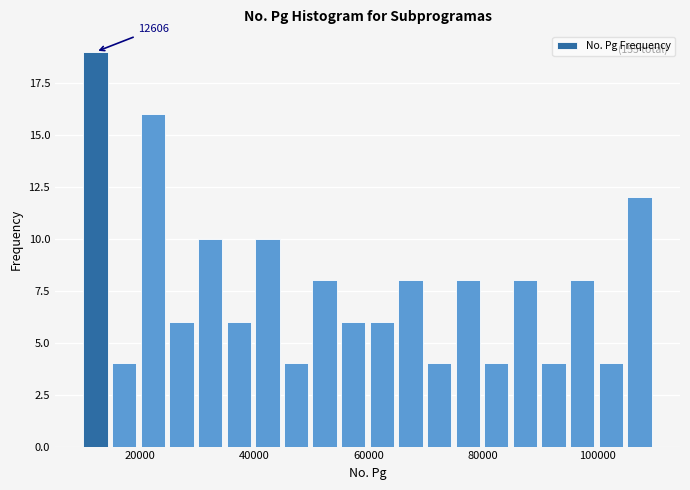

Around what value on the x-axis is the tallest bar? Give the approximate position of its centre, as read against the axis.

12000